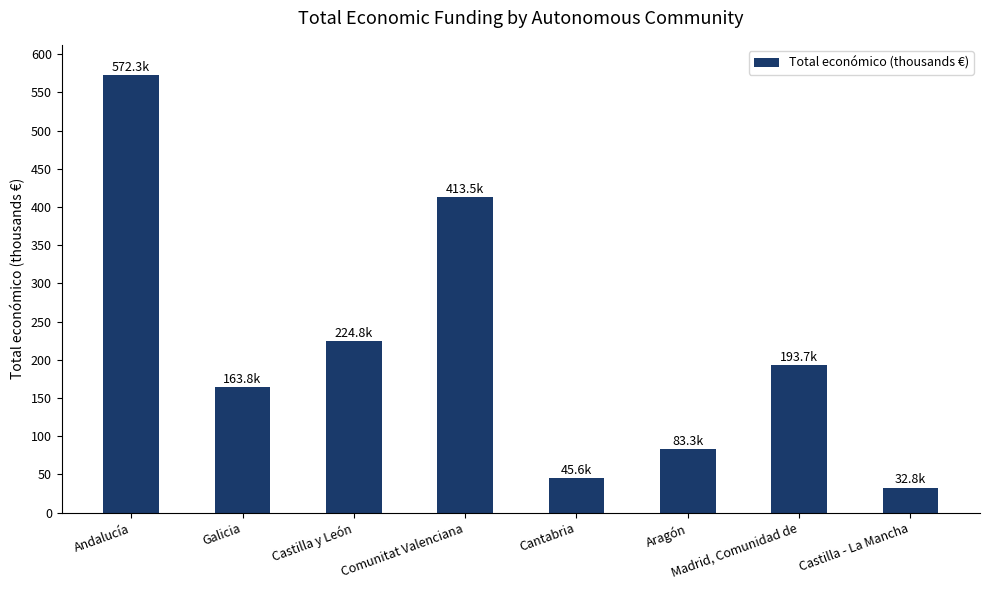

Approximately how many times larger is the value at Castilla y León compared to Madrid, Comunidad de?

1.2